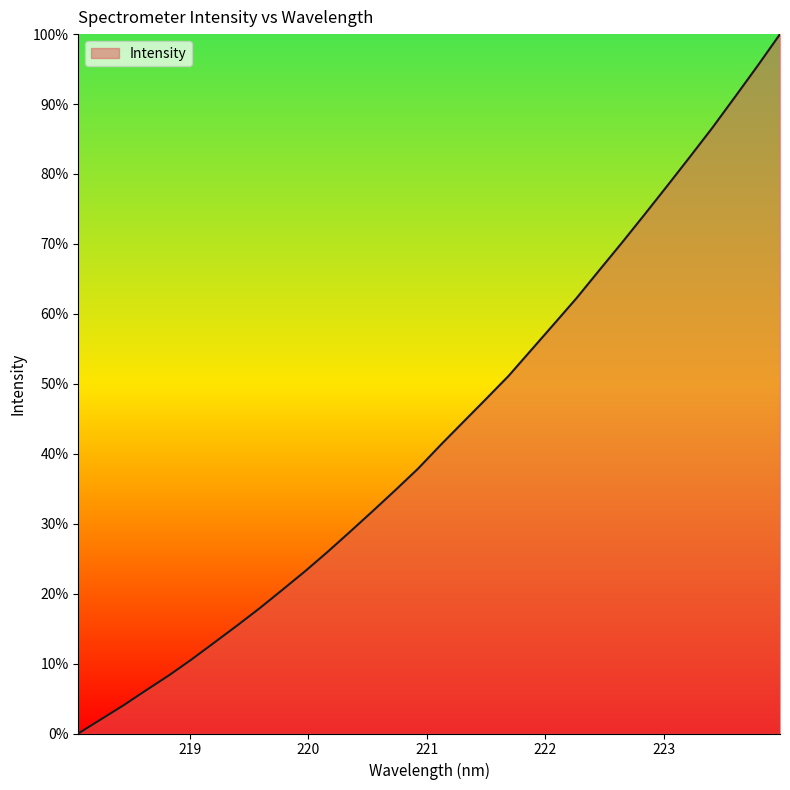

What is the difference between the maximum and minimum values?

100.0